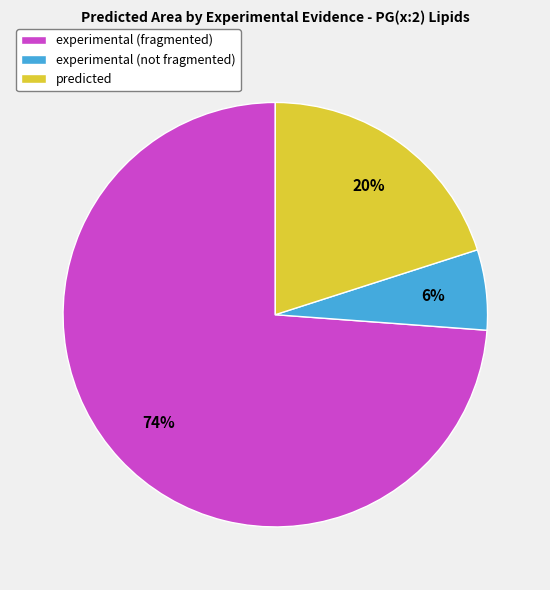

Which slice represents more than half of the pie?

experimental (fragmented)